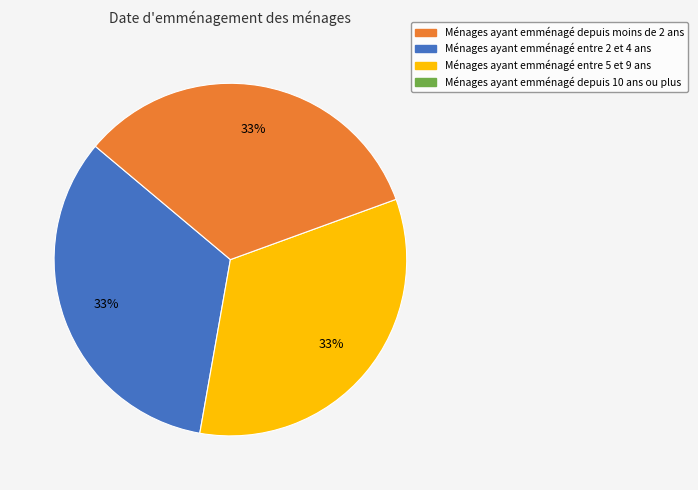

Does any single category account for the majority?

No